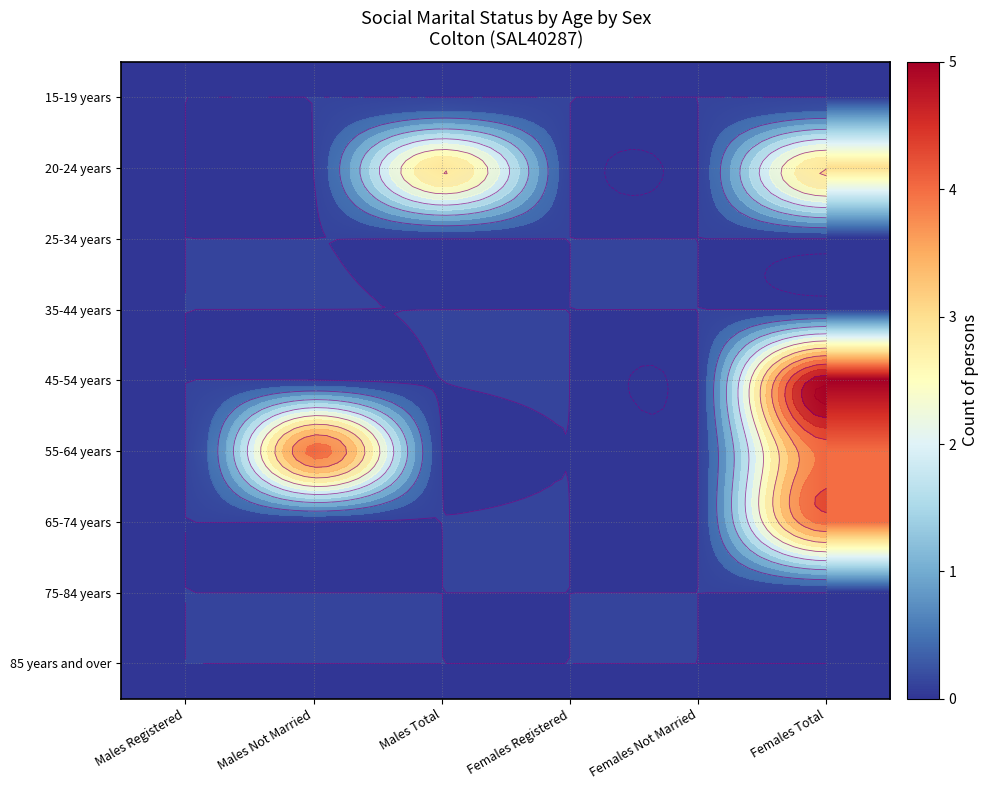

At which label does 20-24 years reach its peak?

Males Total